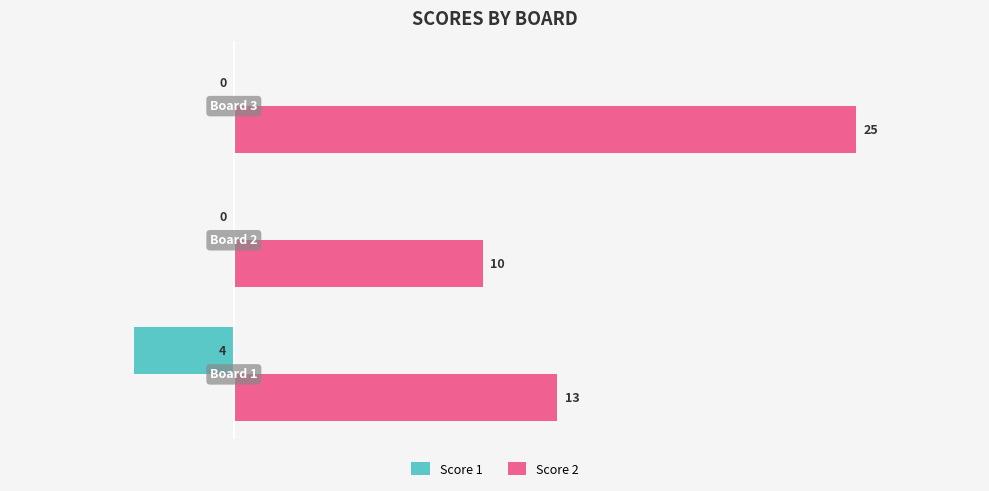

What is the sum of all Score 1 values?

-4